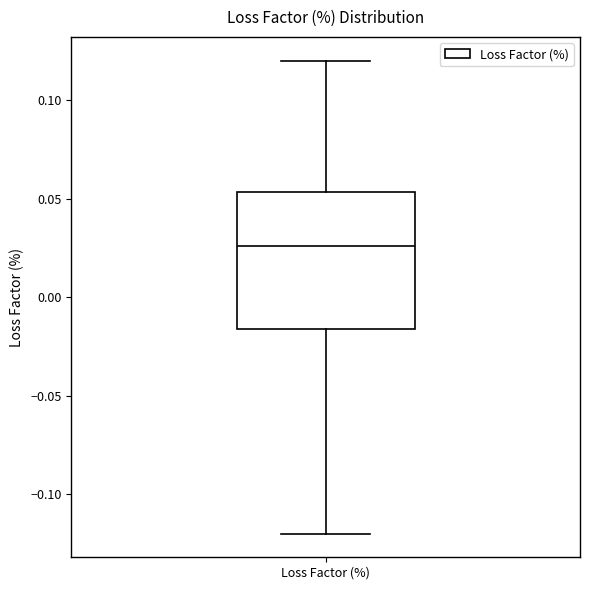

Transcribe this box plot: give where the median line is, the range the box spans, and where the two whiskers end, as read against the y-axis. The values are not printed on the chart, so give them approximately, as read against the axis.

median 0.025, box -0.015 to 0.055, whiskers -0.120 to 0.120